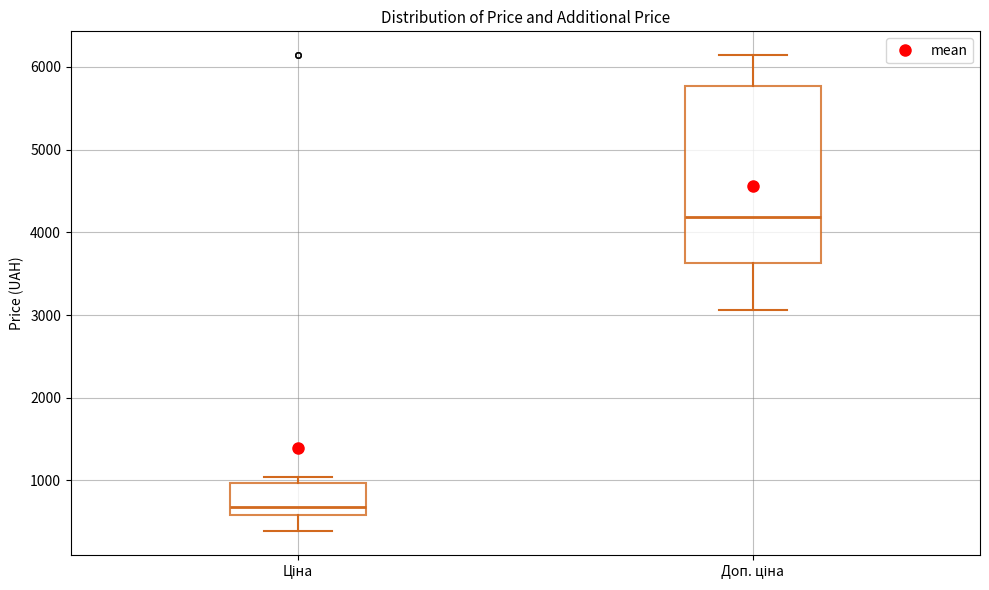

Reading left to right, transcribe this box plot: for each box, give where its median line is, the range the box spans, and where its two whiskers end, as read against the y-axis. The values are not printed on the chart, so give them approximately, as read against the axis.

Ціна: median 700, box 600 to 1000, whiskers 400 to 1000 (just above the box's upper edge)
Доп. ціна: median 4200, box 3600 to 5800, whiskers 3100 to 6100